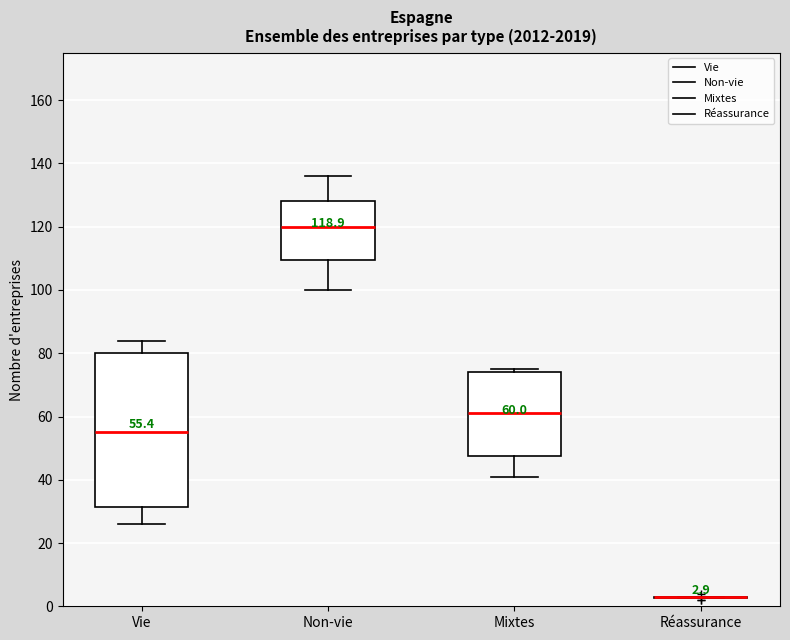

Comparing the boxes themselves (not the whiskers), which one is the tallest?

Vie